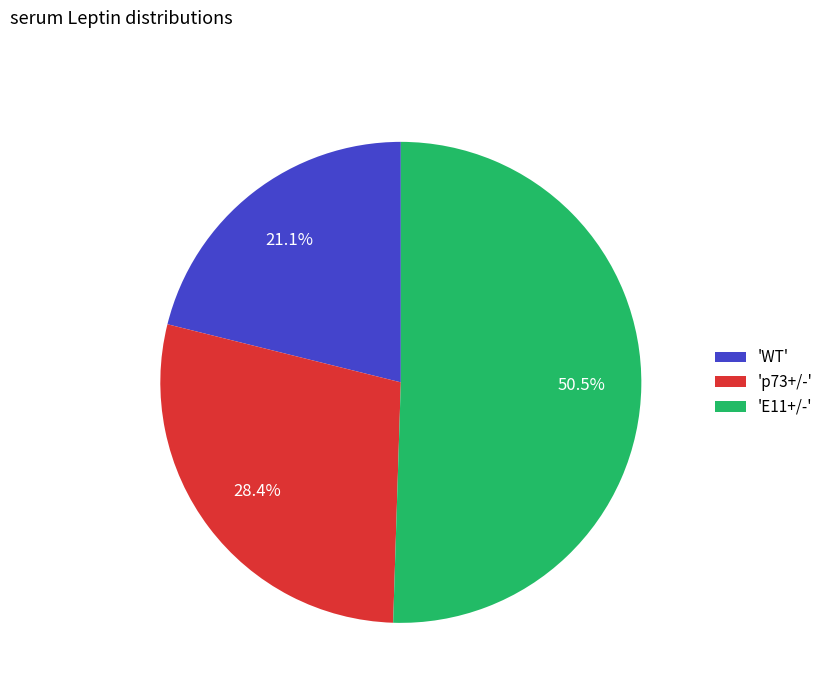

Count the number of slices in the pie.

3